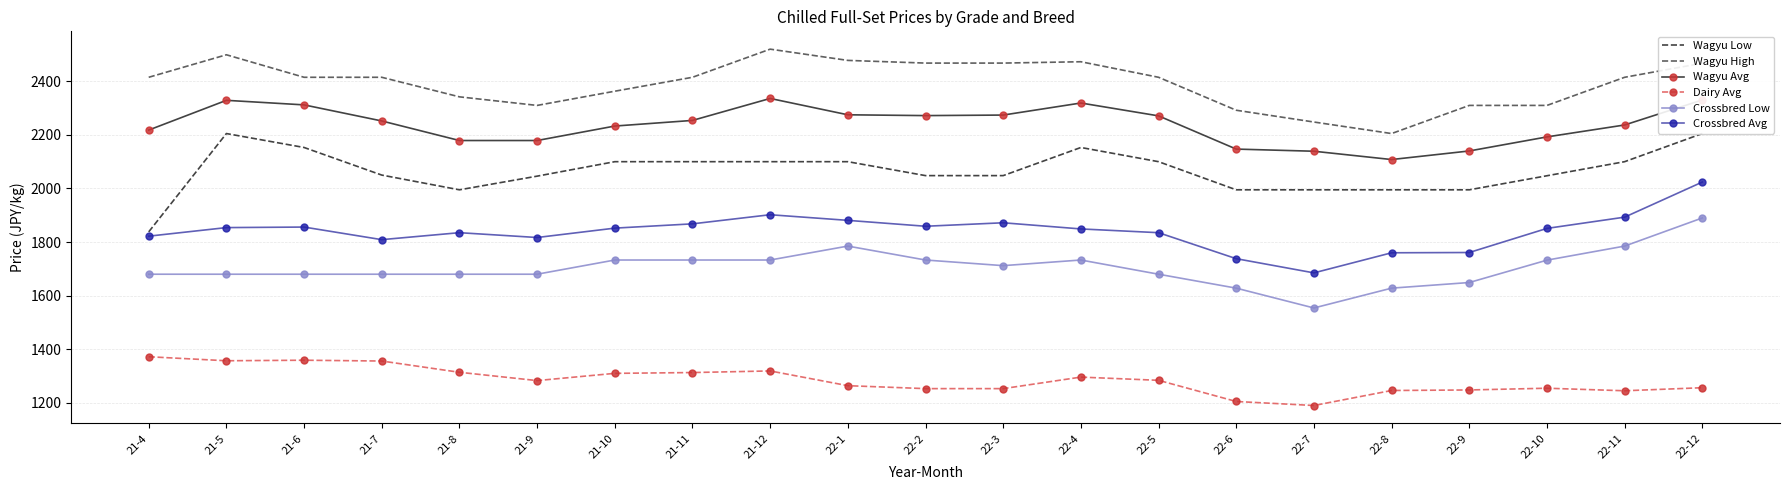

At 21-5, list the series in order from smallest to largest.

Dairy Avg, Crossbred Low, Crossbred Avg, Wagyu Low, Wagyu Avg, Wagyu High